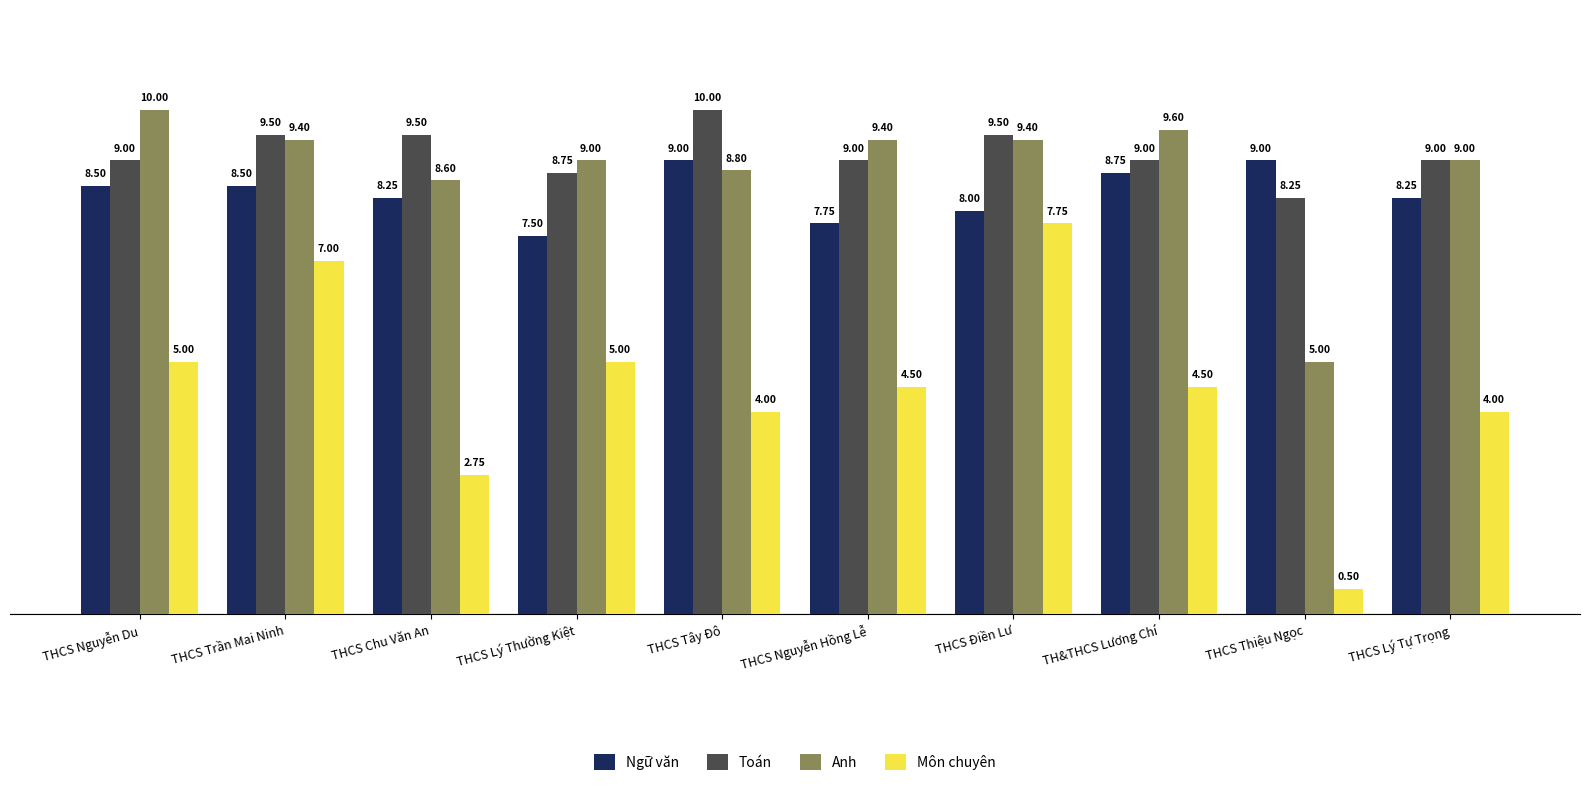

What position from the left is THCS Nguyễn Hồng Lễ?

6